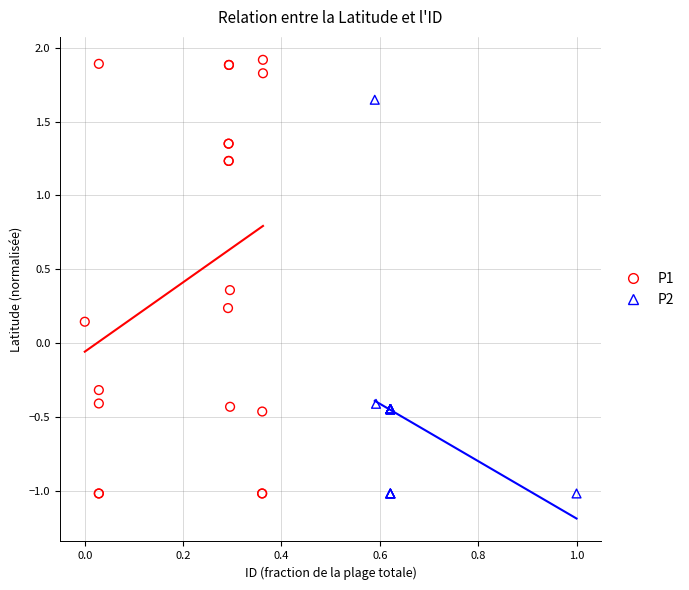

Which series has the widest spread of Y values?

P1